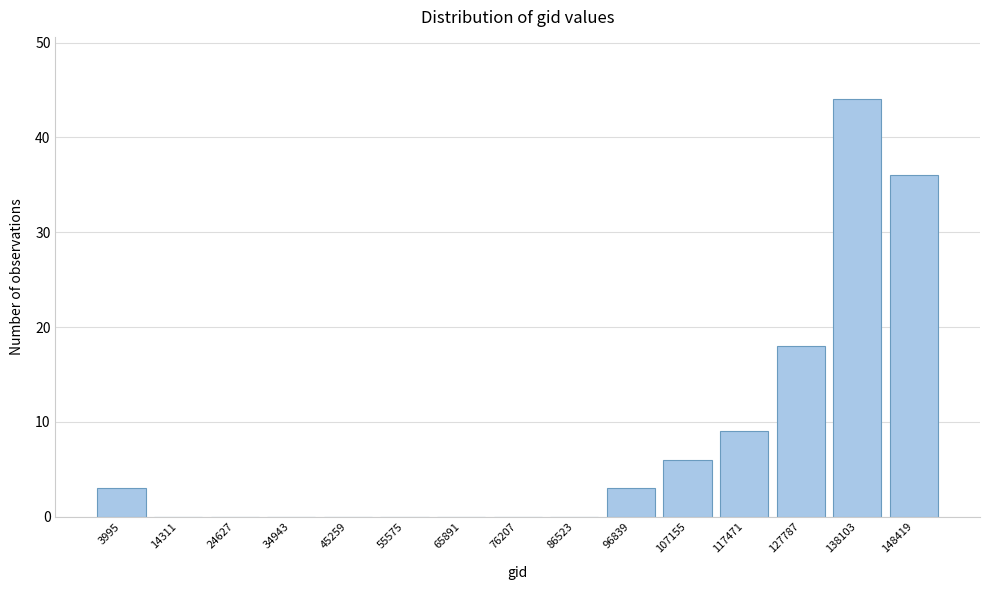

Reading left to right, transcribe all the data shown in this chart.

3995=3	14311=0	24627=0	34943=0	45259=0	55575=0	65891=0	76207=0	86523=0	96839=3	107155=6	117471=9	127787=18	138103=44	148419=36